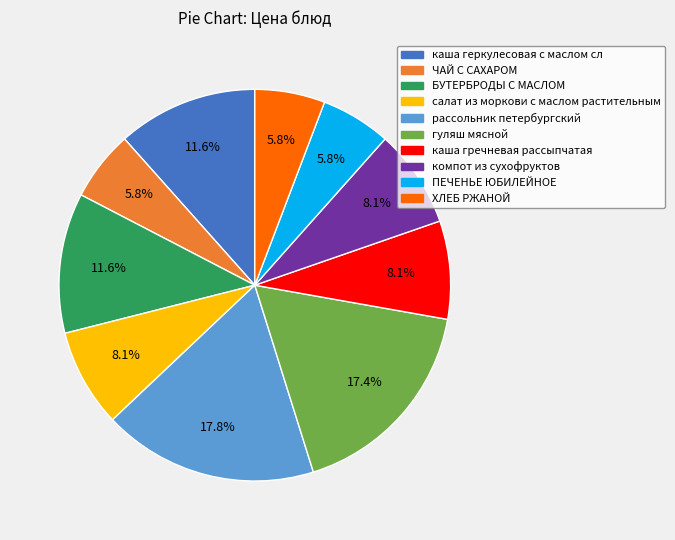

To the nearest percent, what is the difference between the компот из сухофруктов and БУТЕРБРОДЫ С МАСЛОМ slice percentages?

3%